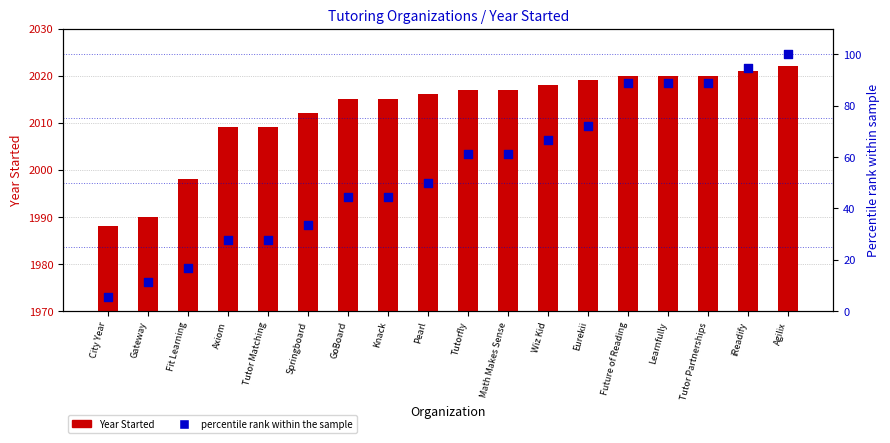

At which category is the sum across all series the highest?

Agilix